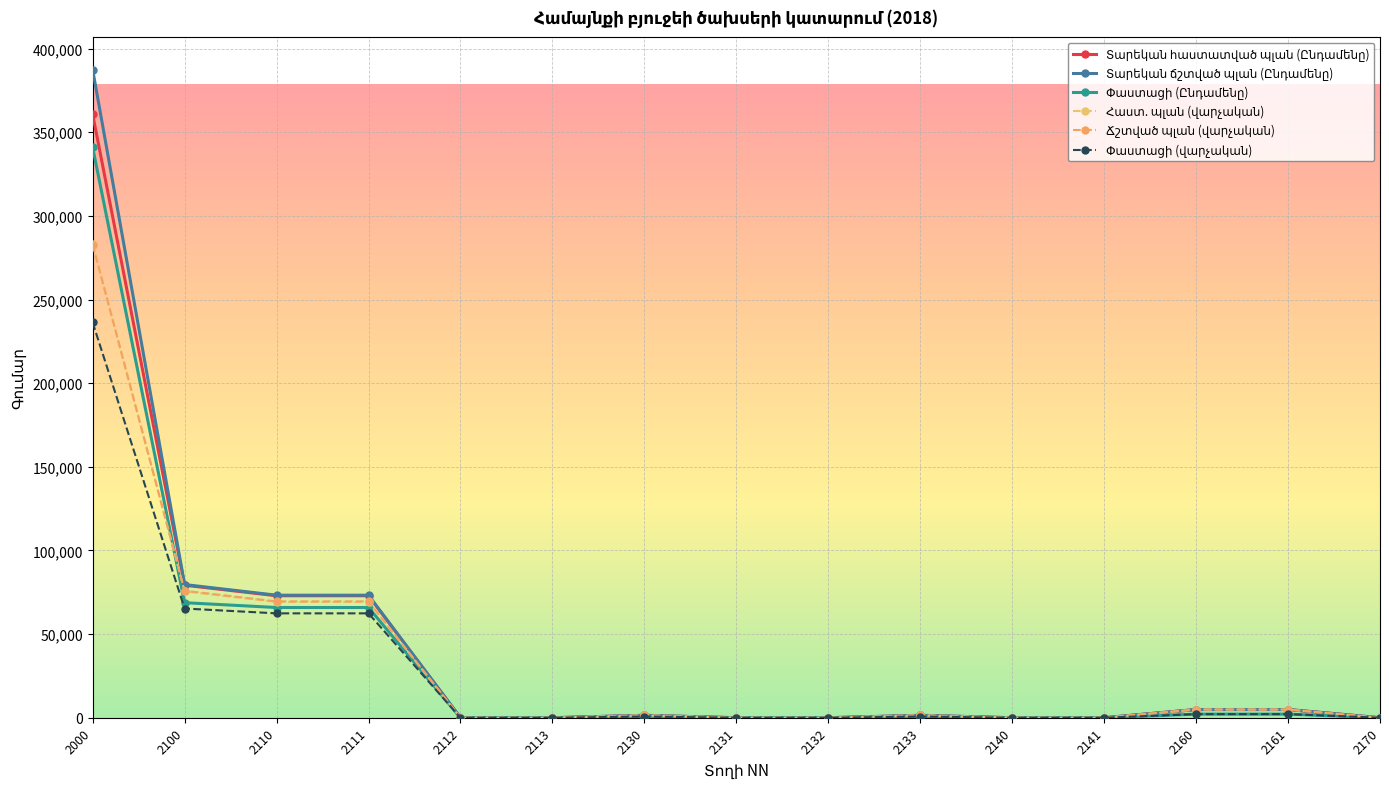

How many categories are shown in the chart?

15